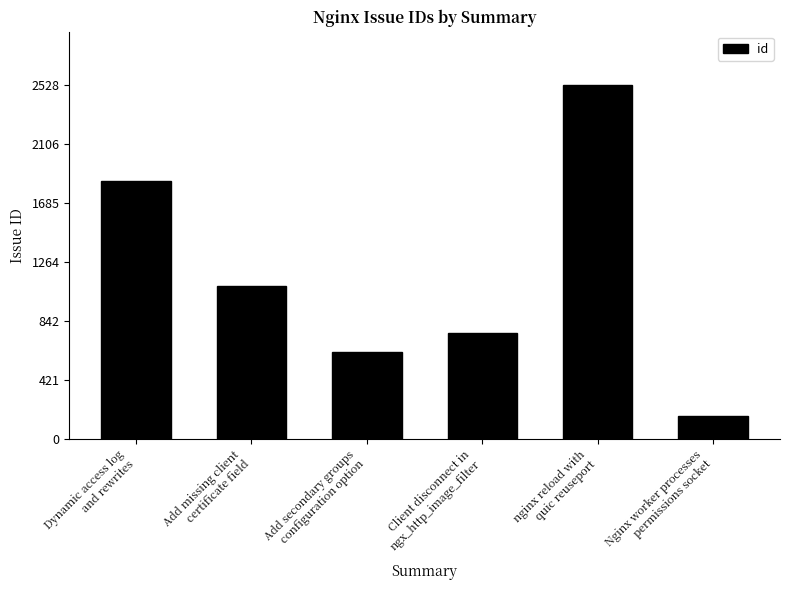

What is the value of the 2nd bar from the left?

1091